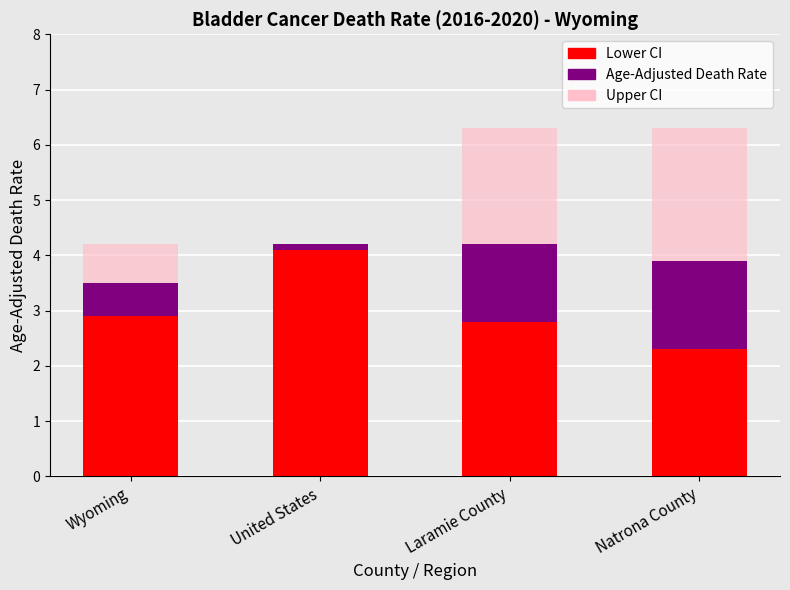

What is the difference between the Lower CI values at Wyoming and Natrona County?

0.6